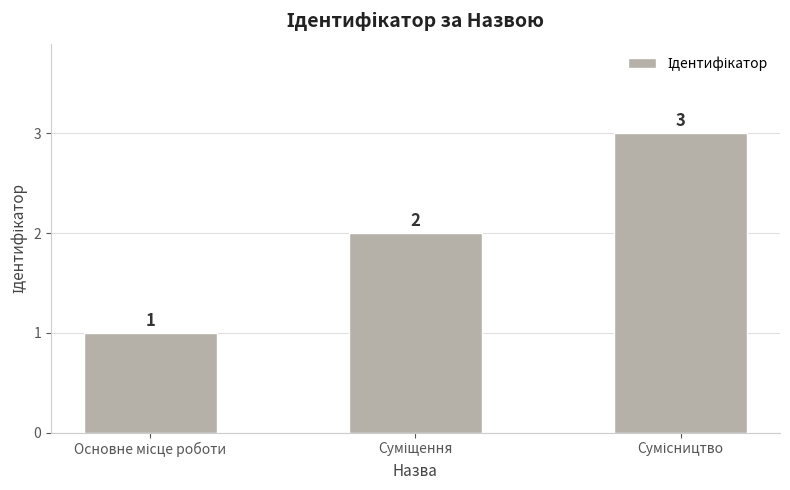

How many values are between 1 and 3?

3